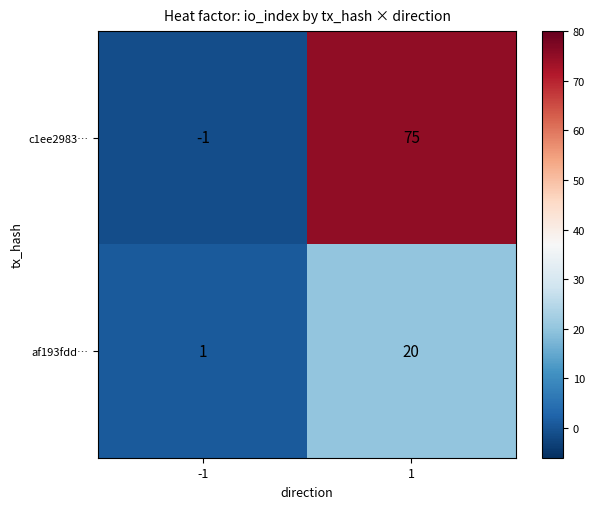

The value of c1ee2983… at -1 is 0. True or false?

False